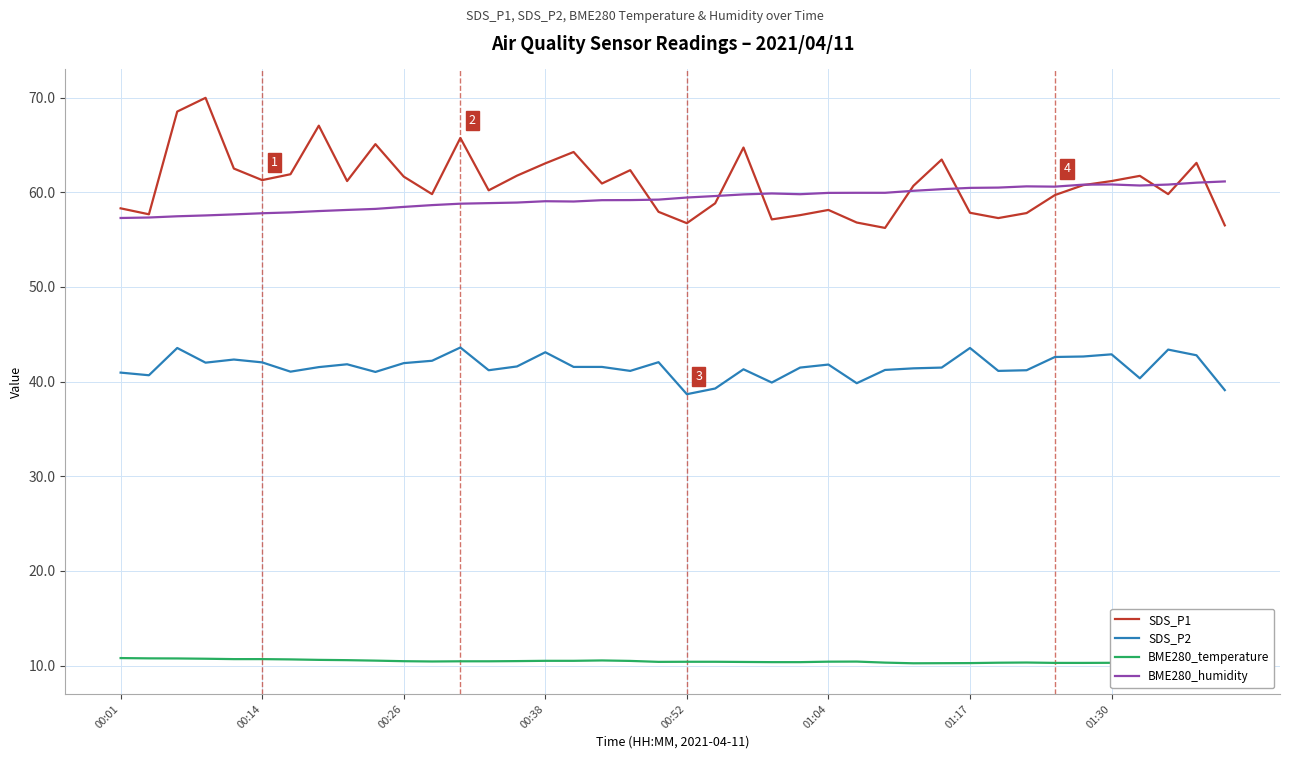

Which series has the largest total across all categories?

SDS_P1